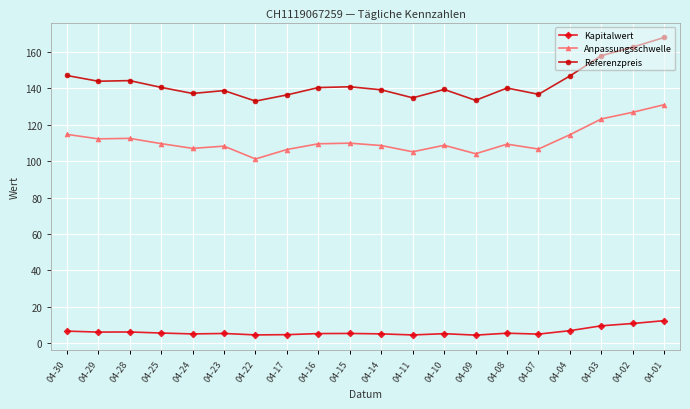

Rank the series by their average value, from lowest to highest.

Kapitalwert, Anpassungsschwelle, Referenzpreis